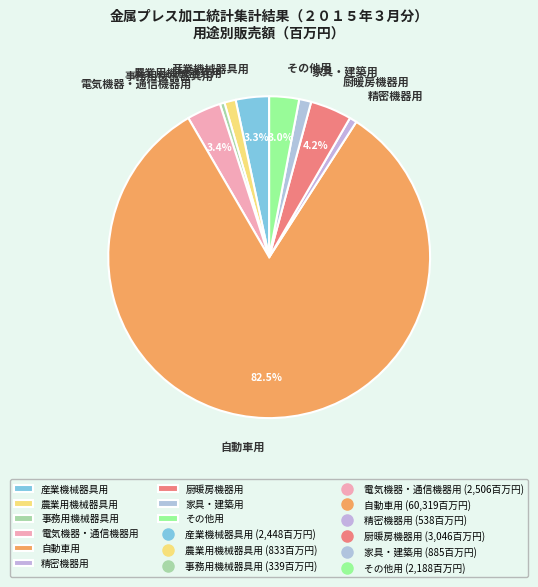

Which slice is the largest?

自動車用